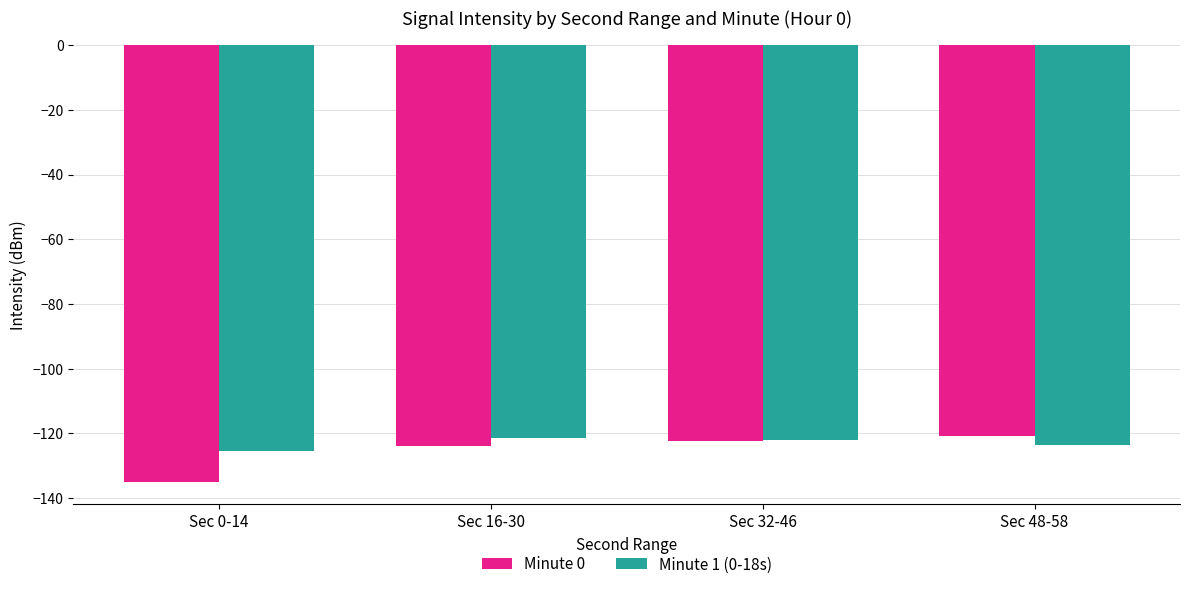

What is the label of the 2nd bar from the right?

Sec 32-46